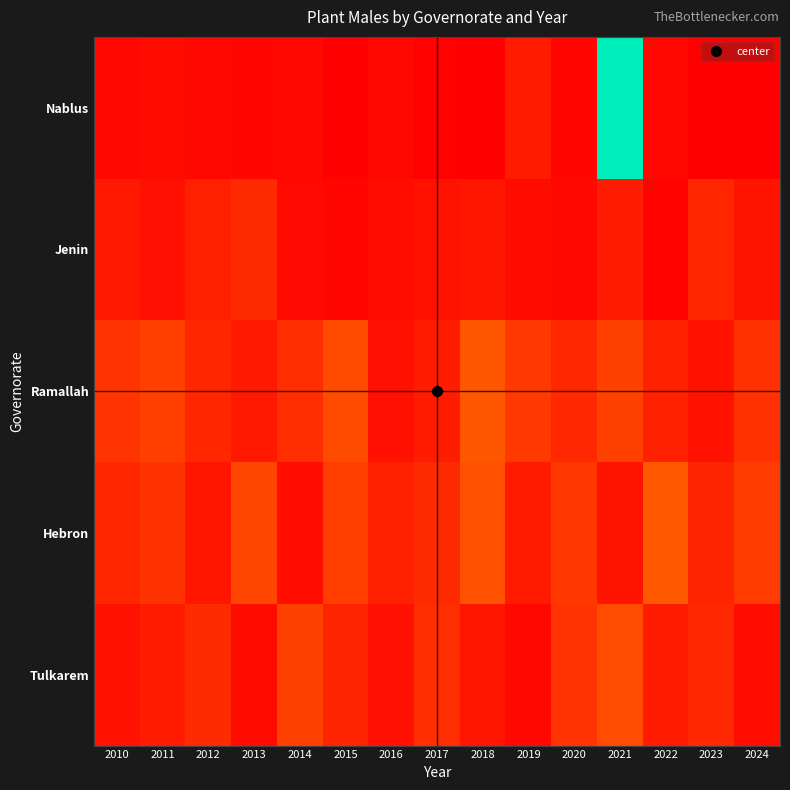

At which category does the chart reach its minimum across all series?

2015